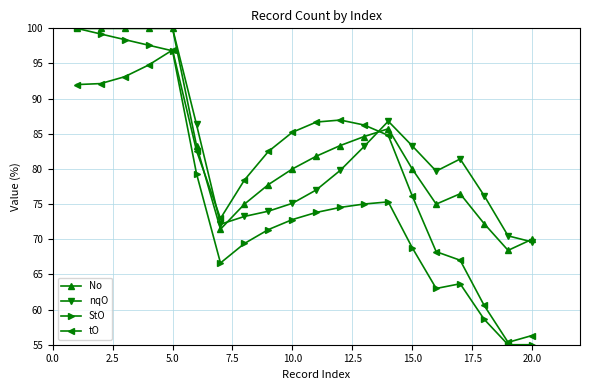

What is the value of the tO point at the 4th from the left?

94.8